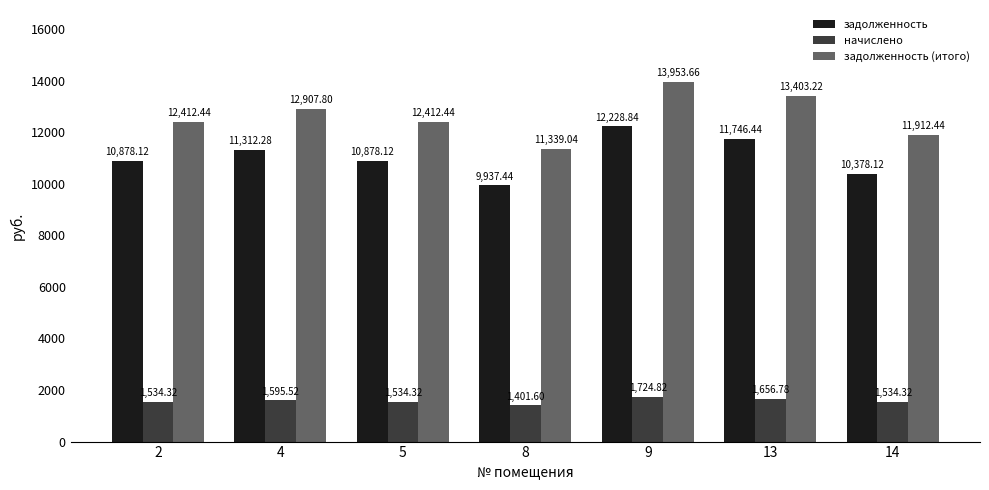

What is the lowest value of the начислено series?

1401.6